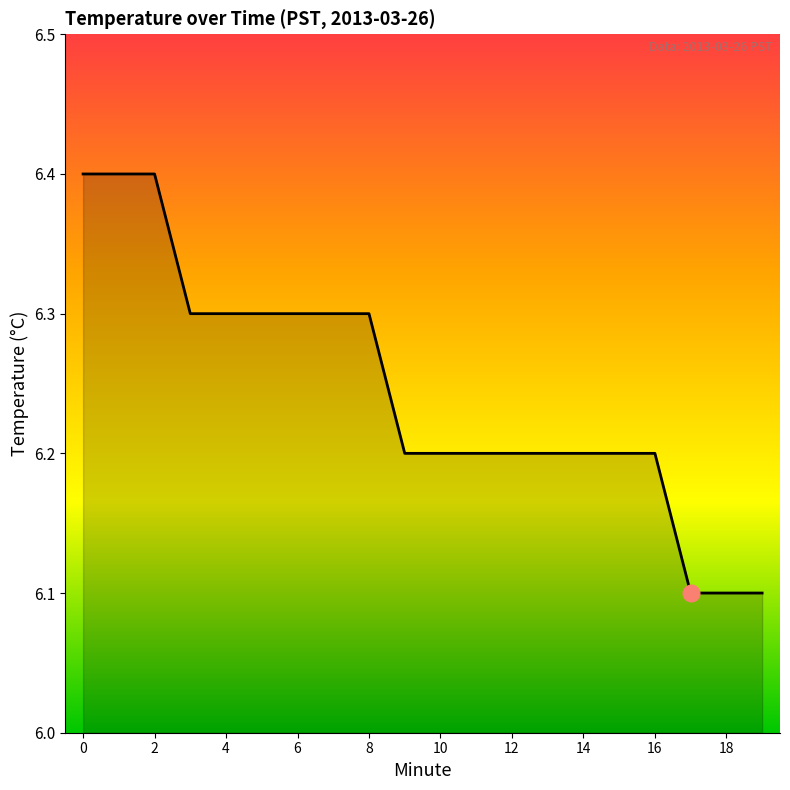

What is the minimum value shown in the chart?

6.1